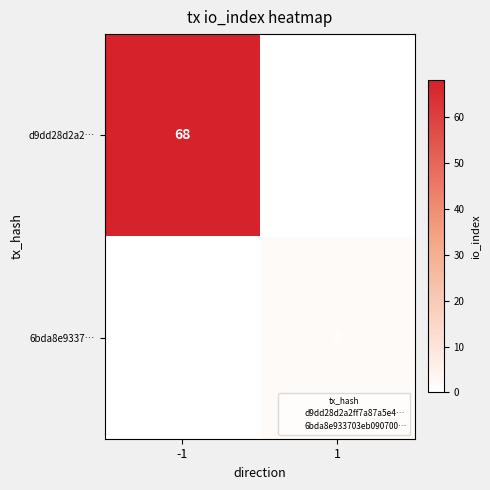

Between -1 and 1, which series saw the biggest shift?

d9dd28d2a2…